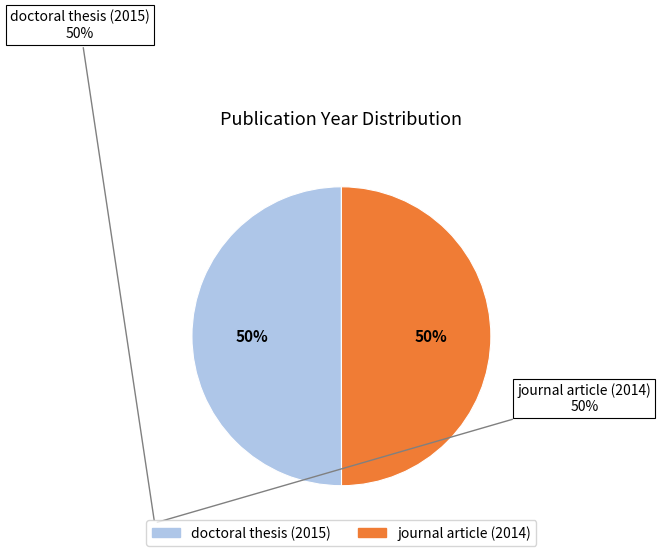

To the nearest percent, what is the combined percentage of doctoral thesis (2015) and journal article (2014)?

100%